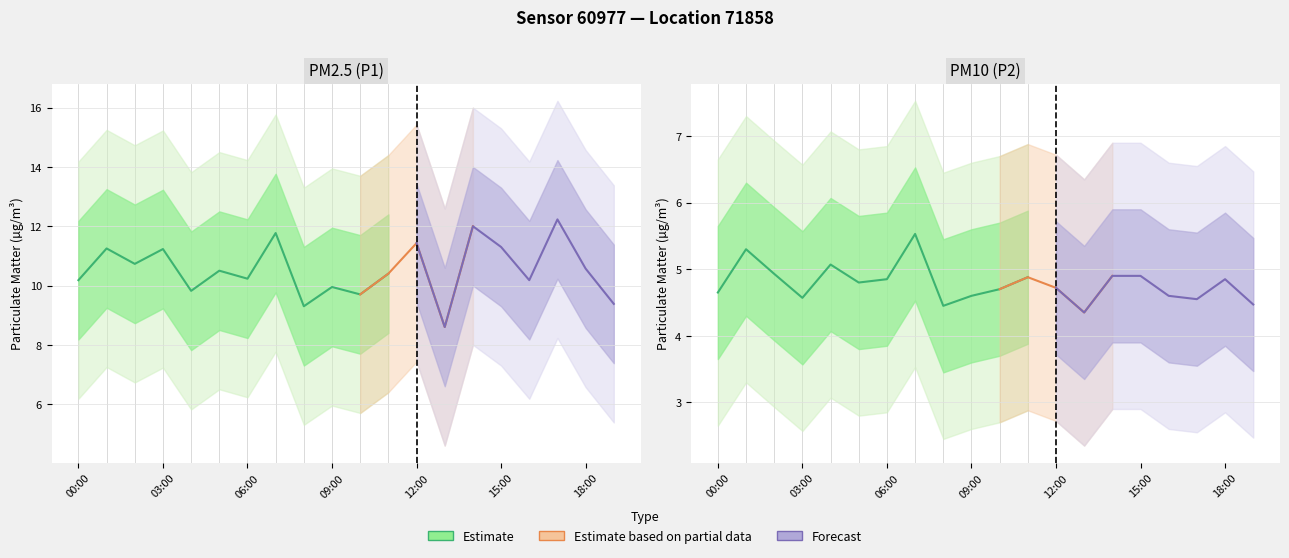

The P1 series shows 7.3 at 02:00. True or false?

False